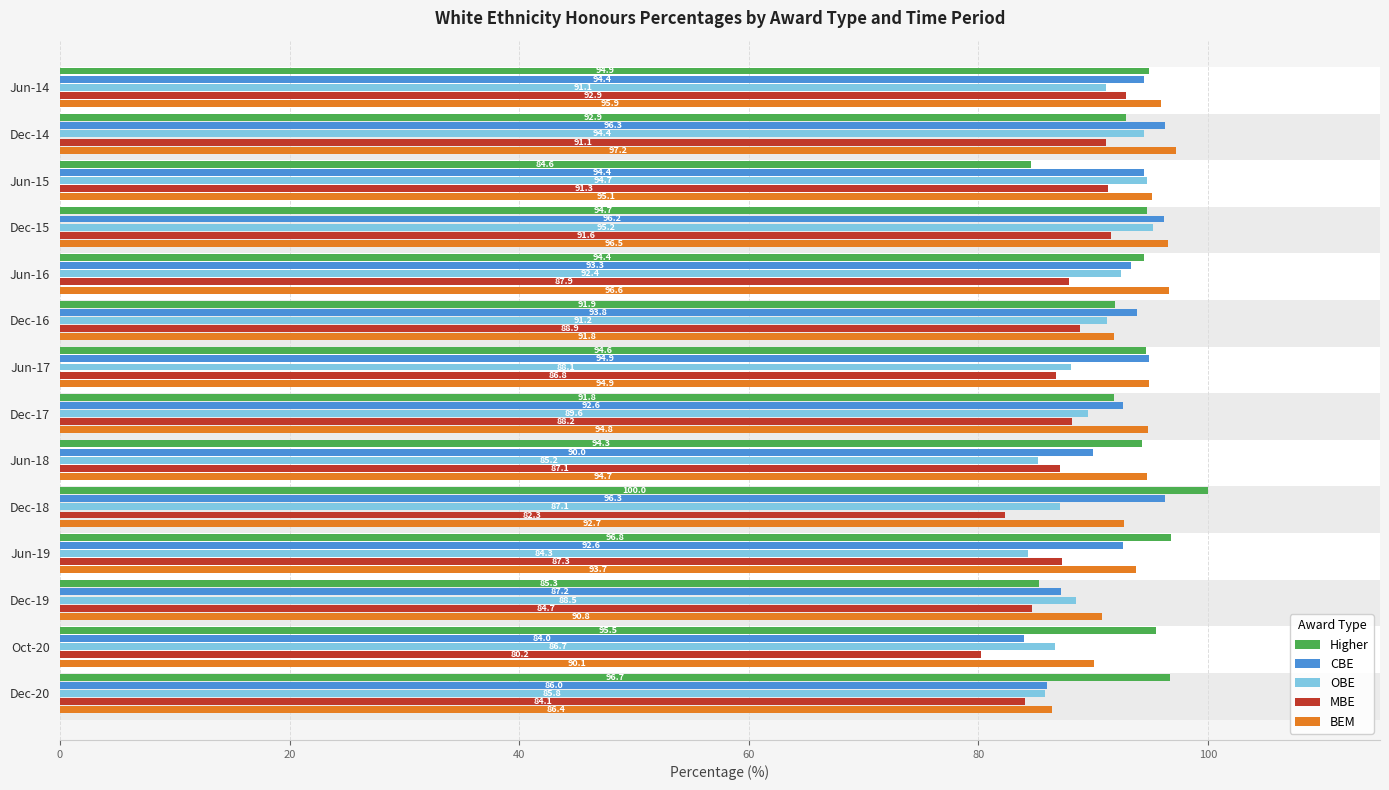

What is the sum of all OBE values?

1254.3